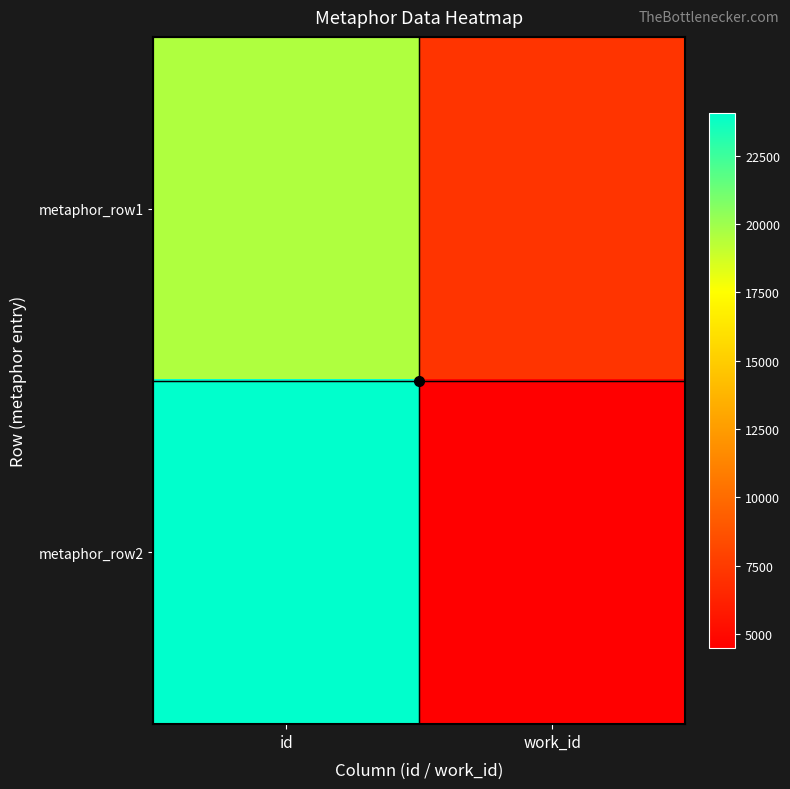

What is the total value across all series at id?

43650